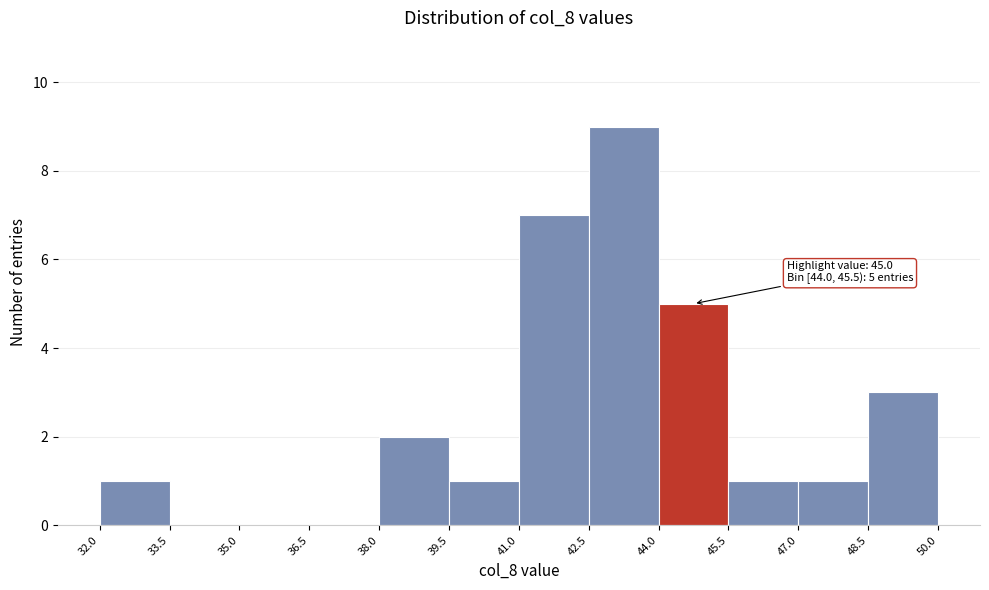

Over which range of the x-axis is the bar tallest?

42.5 to 44.0